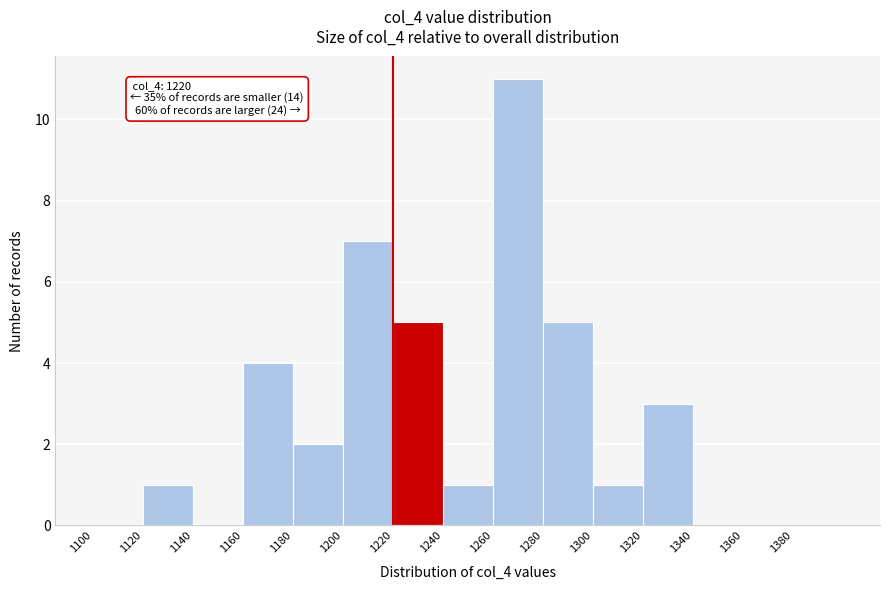

Which range on the x-axis has the tallest bar?

1260 to 1280